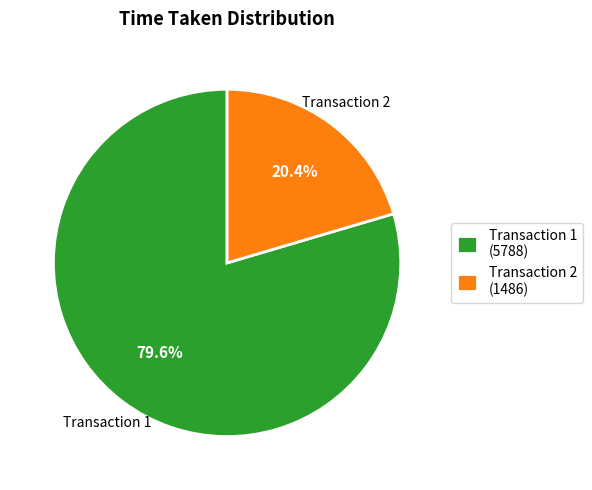

What is the ratio of the value at Transaction 1 to the value at Transaction 2?

3.9